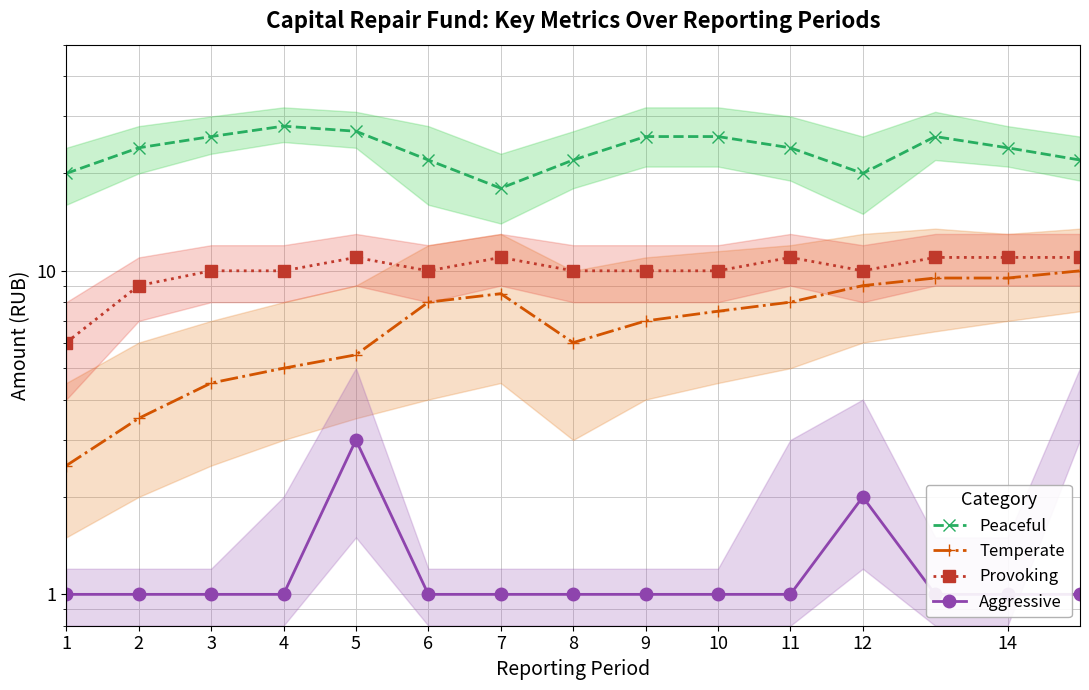

What is the label of the 8th point from the left?

8